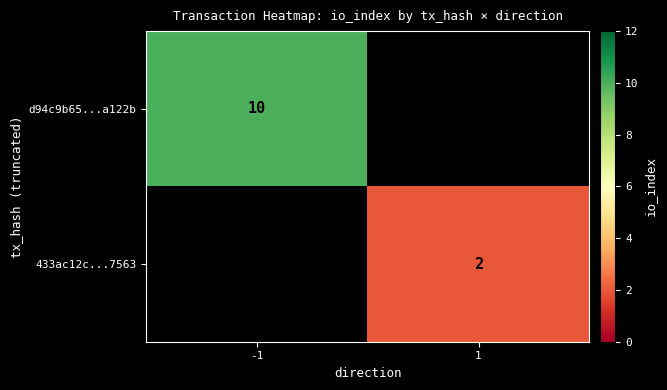

Which label corresponds to the largest value in the chart?

-1